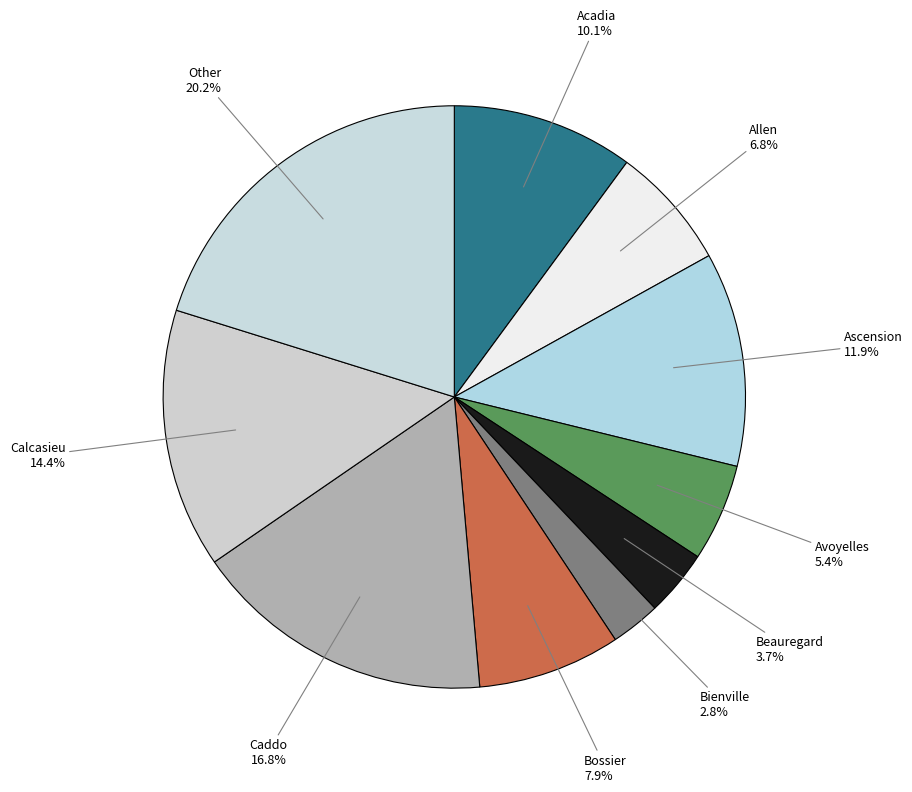

Which slice is the smallest?

Bienville